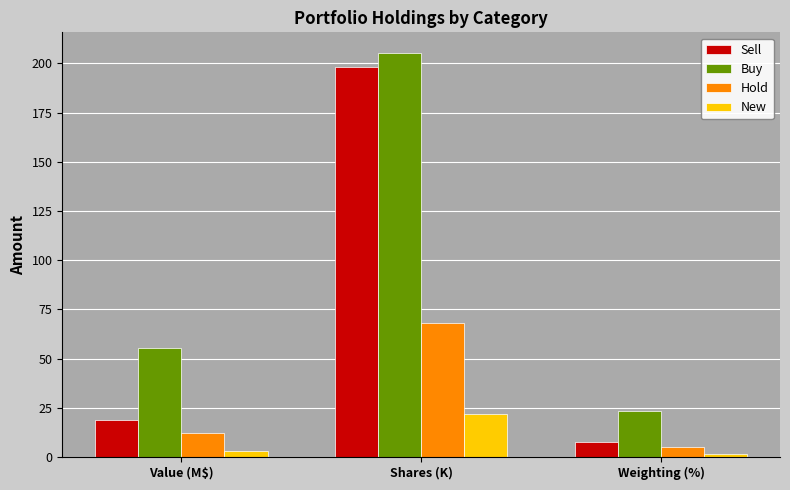

What are all the series names shown in the legend?

Sell, Buy, Hold, New